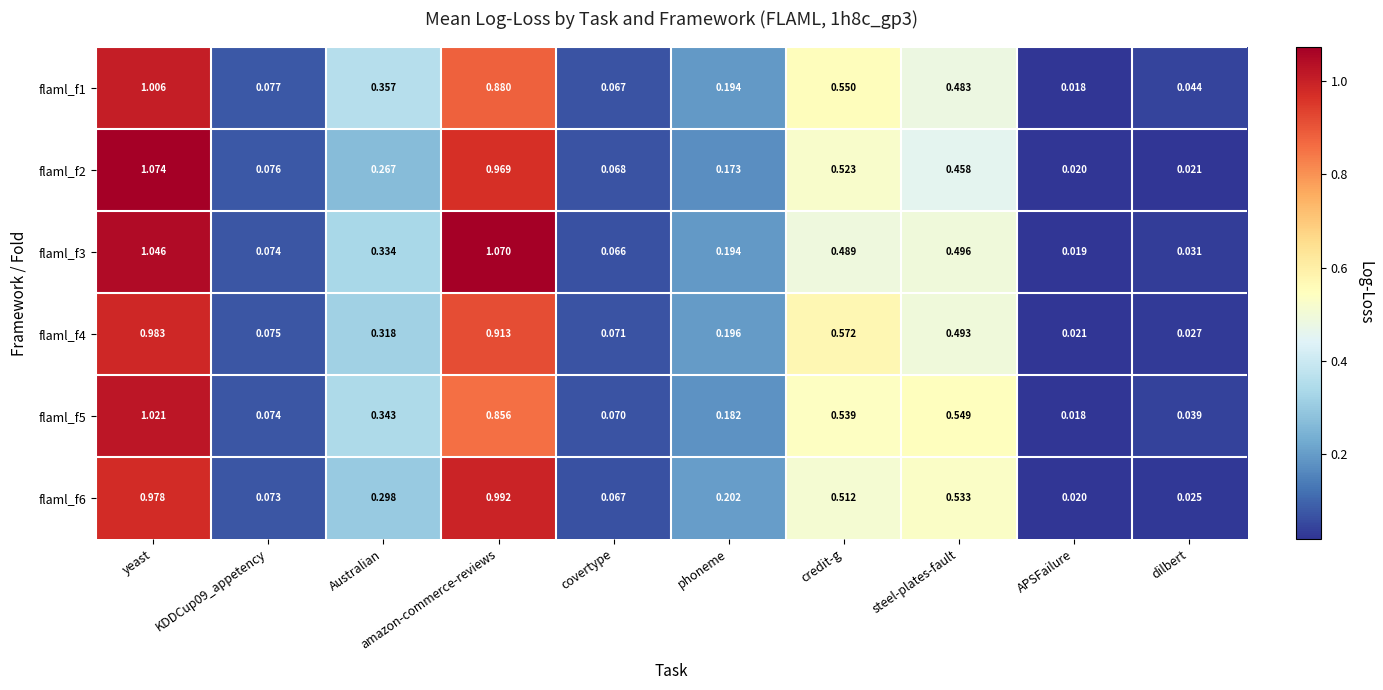

Where is flaml_f5 nearest to the value 0?

APSFailure